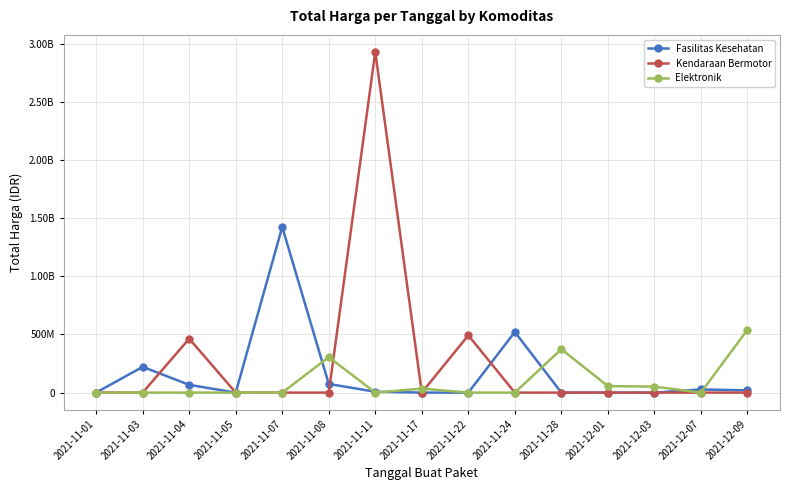

What is the label of the 9th point from the left?

2021-11-22